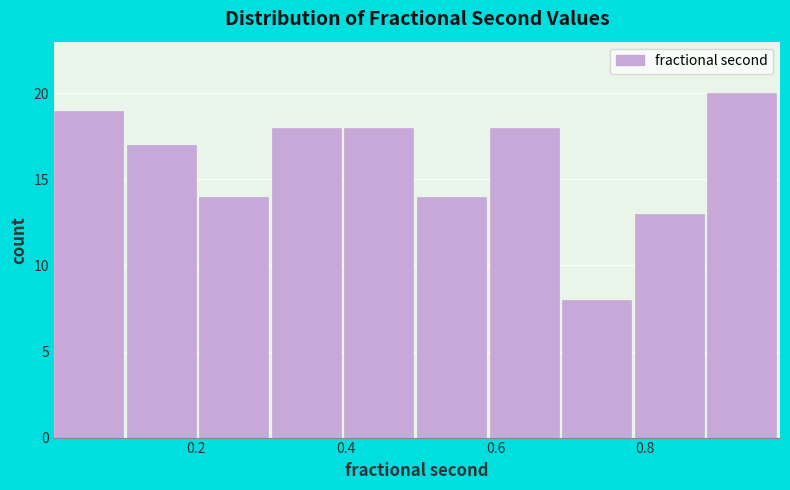

Reading left to right, list every bar in this chart as the range it spans on the x-axis followed by its height. Neither the bar edges nor the heights are printed on the chart, so give them approximately, as read against the axes.

0.02 to 0.10: 19
0.10 to 0.20: 17
0.20 to 0.30: 14
0.30 to 0.40: 18
0.40 to 0.50: 18
0.50 to 0.60: 14
0.60 to 0.68: 18
0.68 to 0.78: 8
0.78 to 0.88: 13
0.88 to 0.98: 20